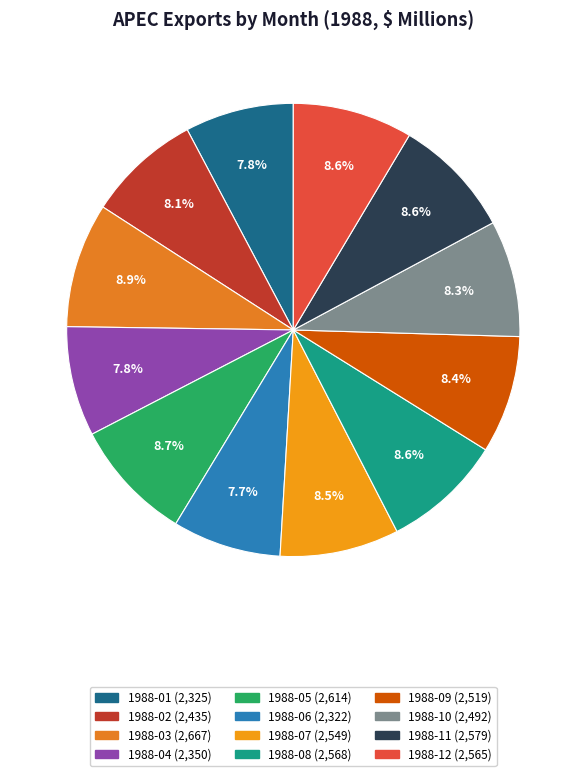

What is the ratio of the value at 1988-11 to the value at 1988-06?

1.1